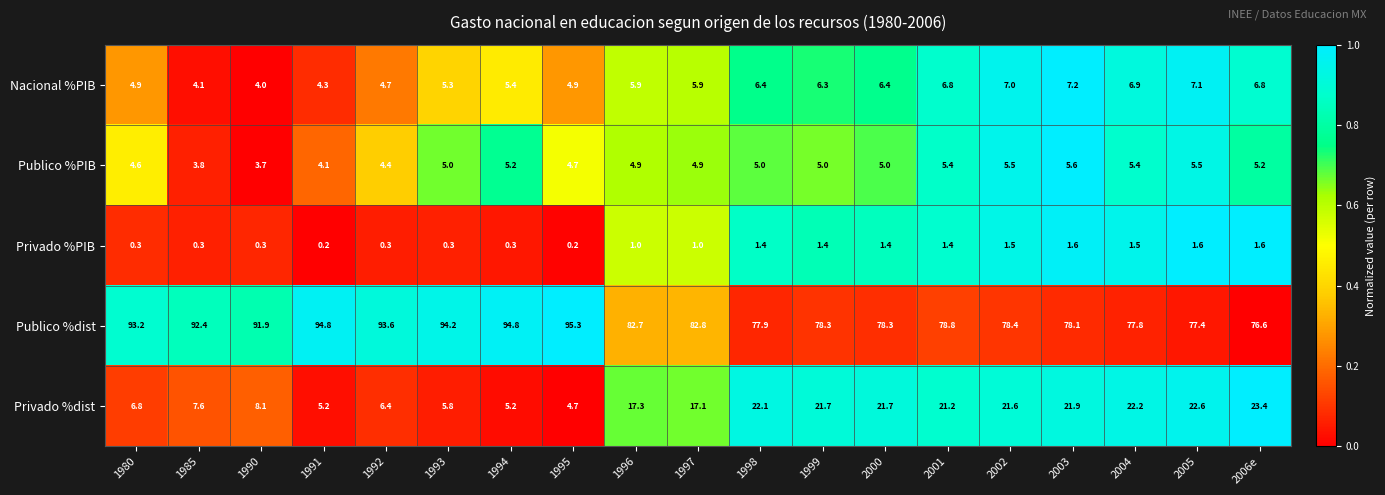

At how many categories does at least one series exceed 0?

19